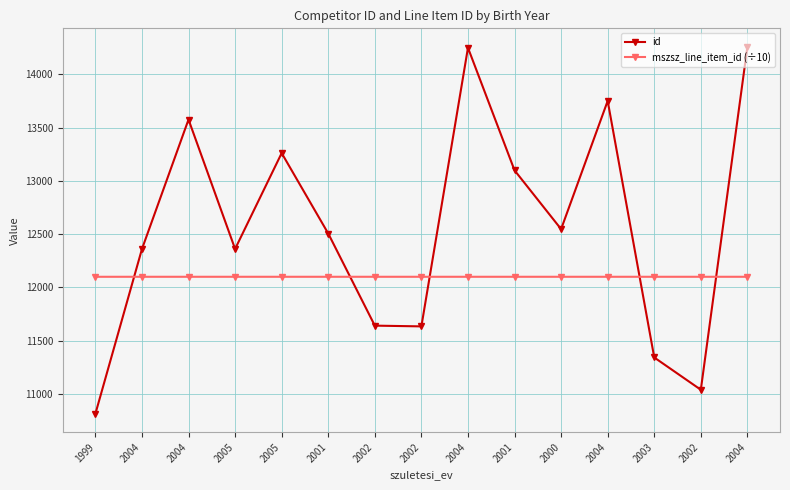

After their last crossing, which series has the higher values: mszsz_line_item_id (÷10) or id?

id